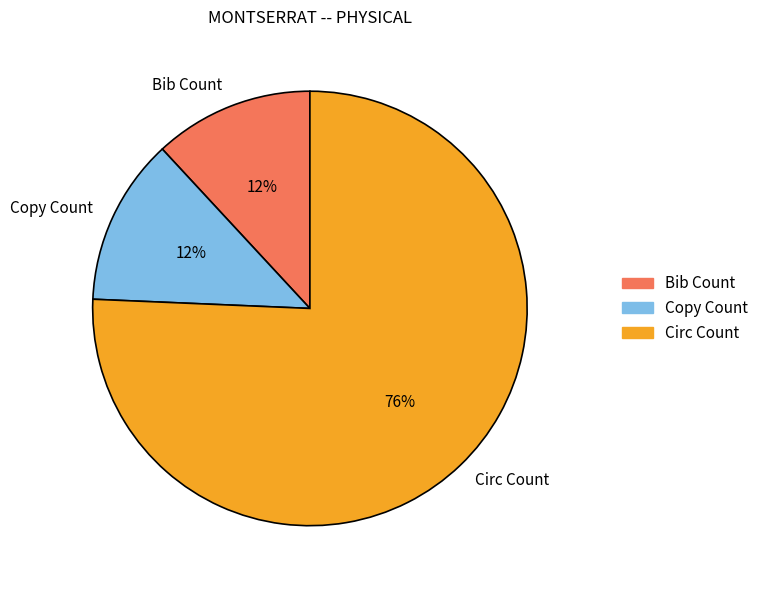

Is the sum of Copy Count and Circ Count greater than half?

Yes